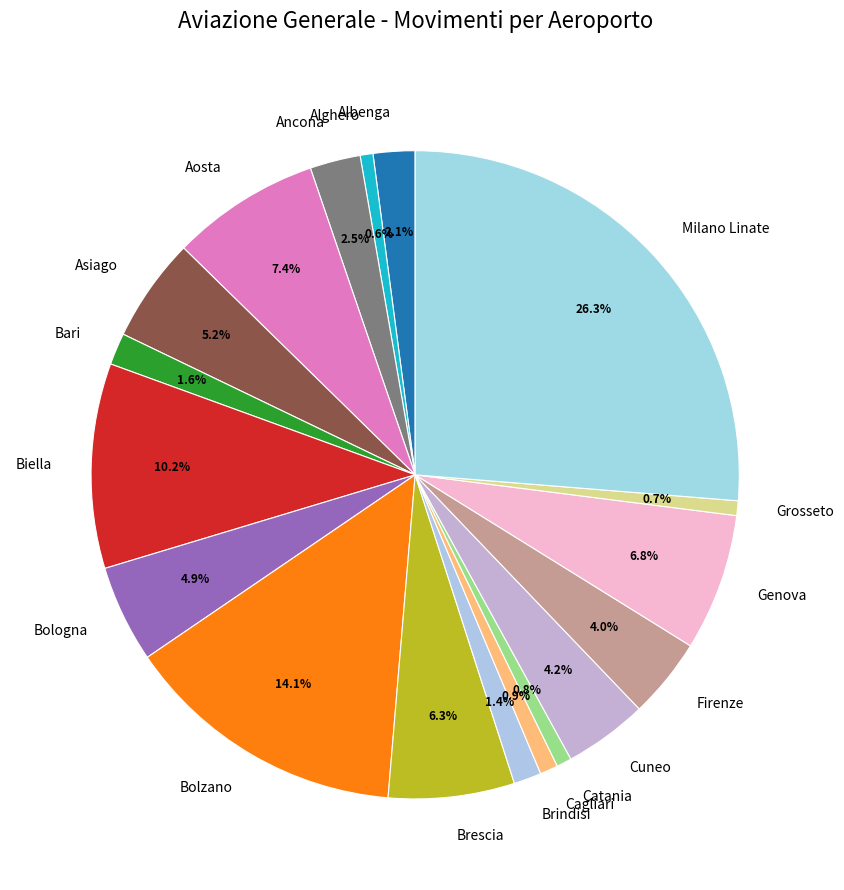

Approximately how many times larger is the value at Brescia compared to Catania?

8.4